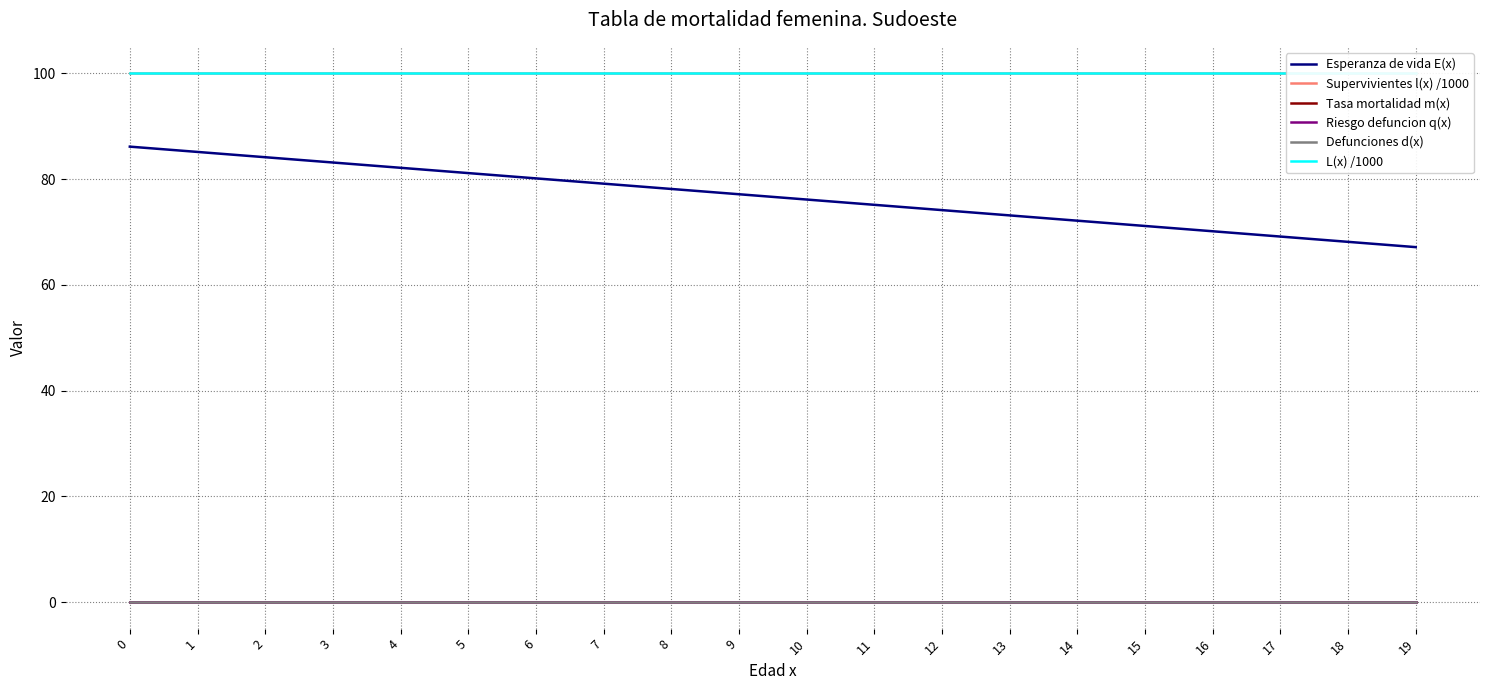

Reading left to right, what are all the values shown in this chart?

Esperanza de vida E(x): 0=86.1	1=85.1	2=84.1	3=83.1	4=82.1	5=81.1	6=80.1	7=79.1	8=78.1	9=77.1	10=76.1	11=75.1	12=74.1	13=73.1	14=72.1	15=71.1	16=70.1	17=69.1	18=68.1	19=67.1
Supervivientes l(x) /1000: 0=100.0	1=100.0	2=100.0	3=100.0	4=100.0	5=100.0	6=100.0	7=100.0	8=100.0	9=100.0	10=100.0	11=100.0	12=100.0	13=100.0	14=100.0	15=100.0	16=100.0	17=100.0	18=100.0	19=100.0
Tasa mortalidad m(x): 0=0.0	1=0.0	2=0.0	3=0.0	4=0.0	5=0.0	6=0.0	7=0.0	8=0.0	9=0.0	10=0.0	11=0.0	12=0.0	13=0.0	14=0.0	15=0.0	16=0.0	17=0.0	18=0.0	19=0.0
Riesgo defuncion q(x): 0=0.0	1=0.0	2=0.0	3=0.0	4=0.0	5=0.0	6=0.0	7=0.0	8=0.0	9=0.0	10=0.0	11=0.0	12=0.0	13=0.0	14=0.0	15=0.0	16=0.0	17=0.0	18=0.0	19=0.0
Defunciones d(x): 0=0.0	1=0.0	2=0.0	3=0.0	4=0.0	5=0.0	6=0.0	7=0.0	8=0.0	9=0.0	10=0.0	11=0.0	12=0.0	13=0.0	14=0.0	15=0.0	16=0.0	17=0.0	18=0.0	19=0.0
L(x) /1000: 0=100.0	1=100.0	2=100.0	3=100.0	4=100.0	5=100.0	6=100.0	7=100.0	8=100.0	9=100.0	10=100.0	11=100.0	12=100.0	13=100.0	14=100.0	15=100.0	16=100.0	17=100.0	18=100.0	19=100.0